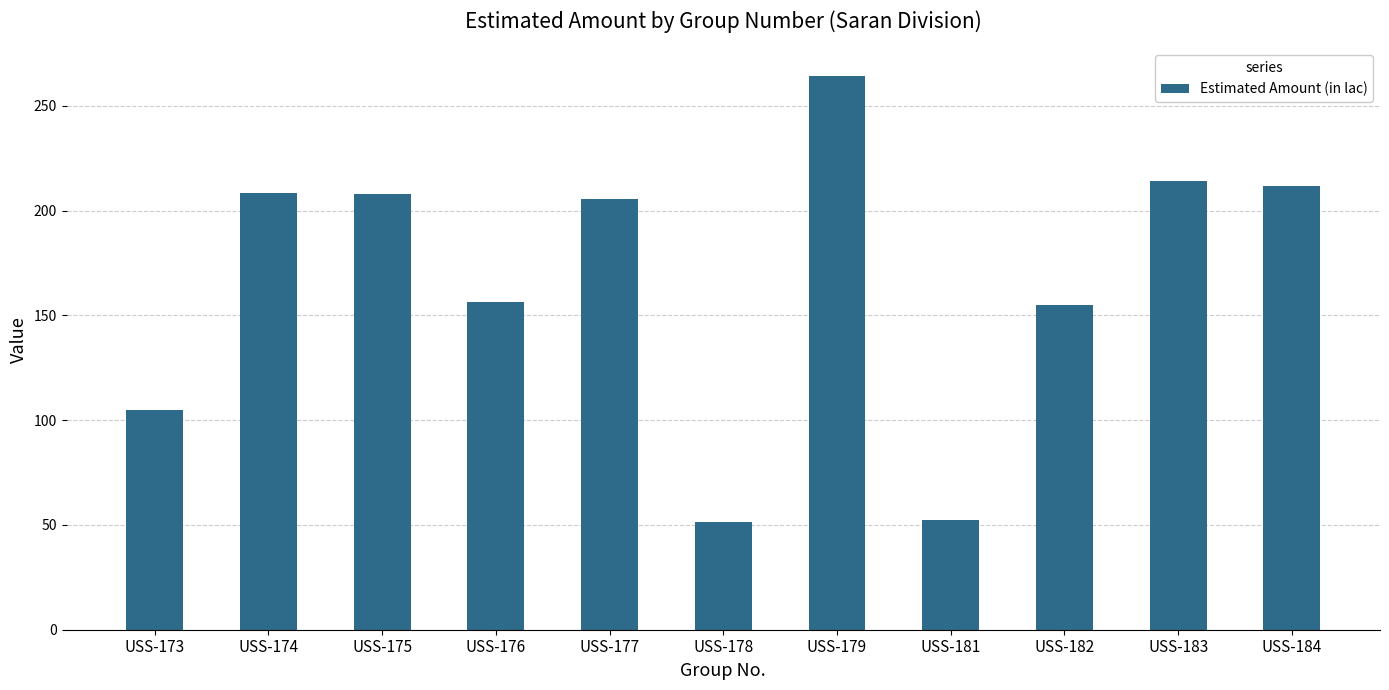

What value does the data have at USS-173?

105.0